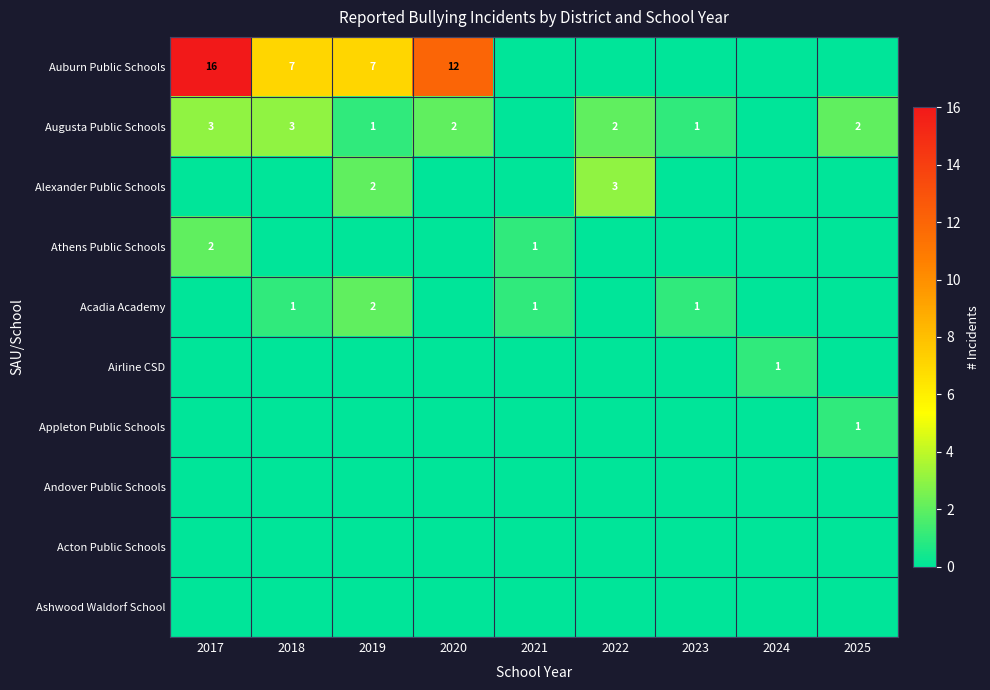

Which series changed the most between 2019 and 2021?

Auburn Public Schools